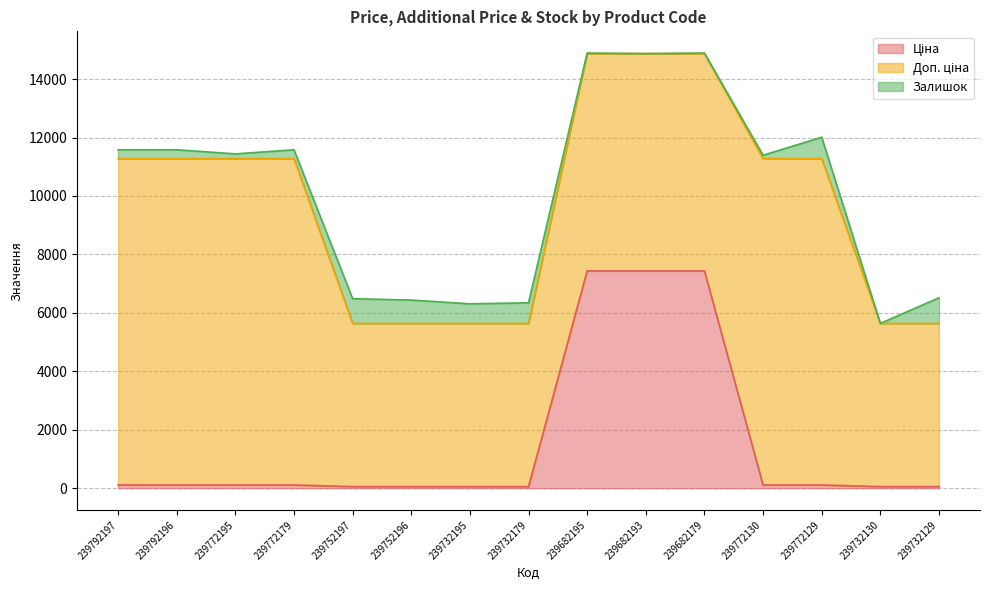

How many series are shown in this chart?

3